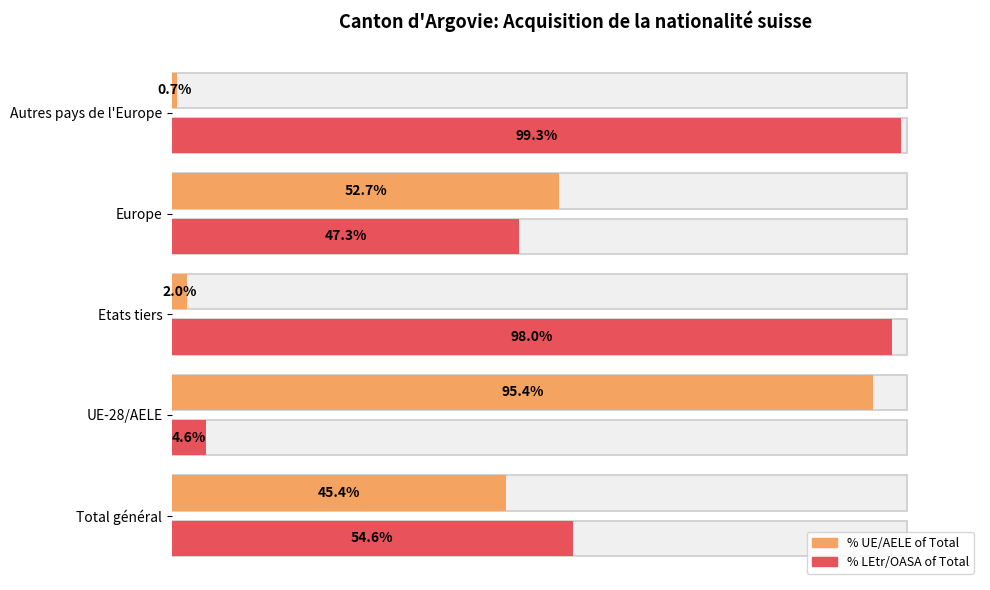

Count the number of categories in the chart.

5